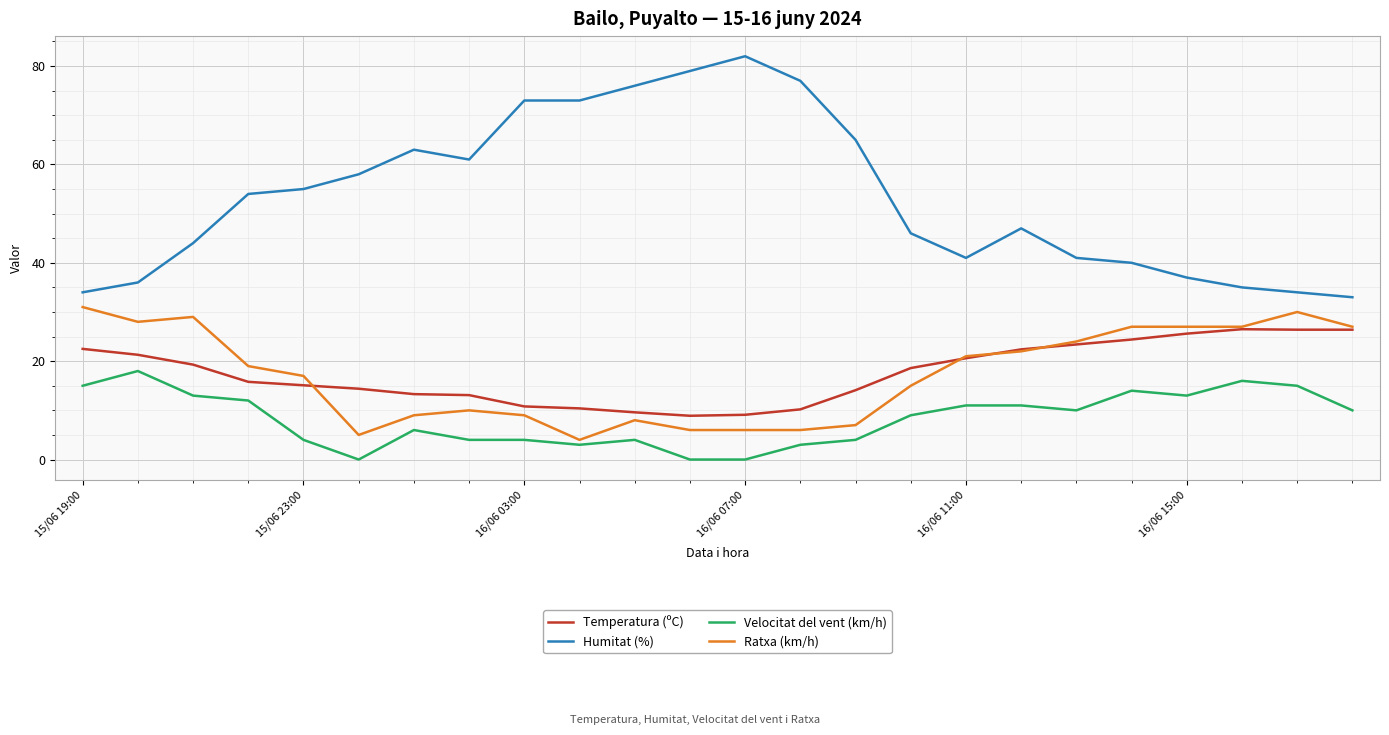

What is the sum of all Ratxa (km/h) values?

414.0